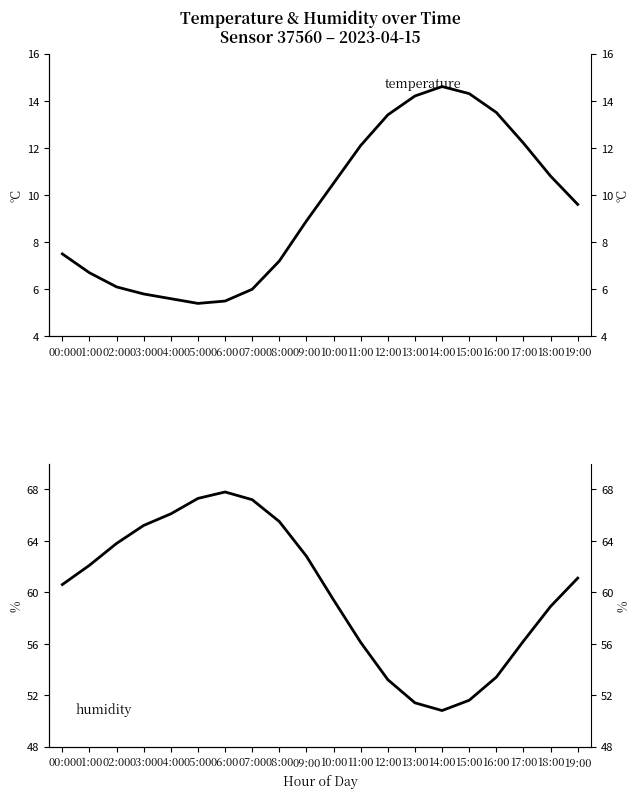

The value of humidity at 18:00 is 89.2. True or false?

False